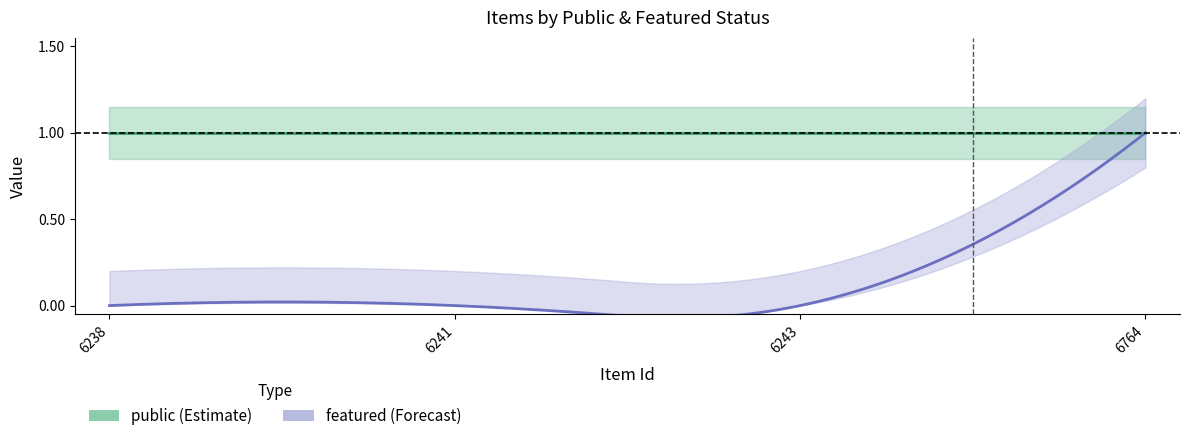

True or false: public and featured cross at least once.

False